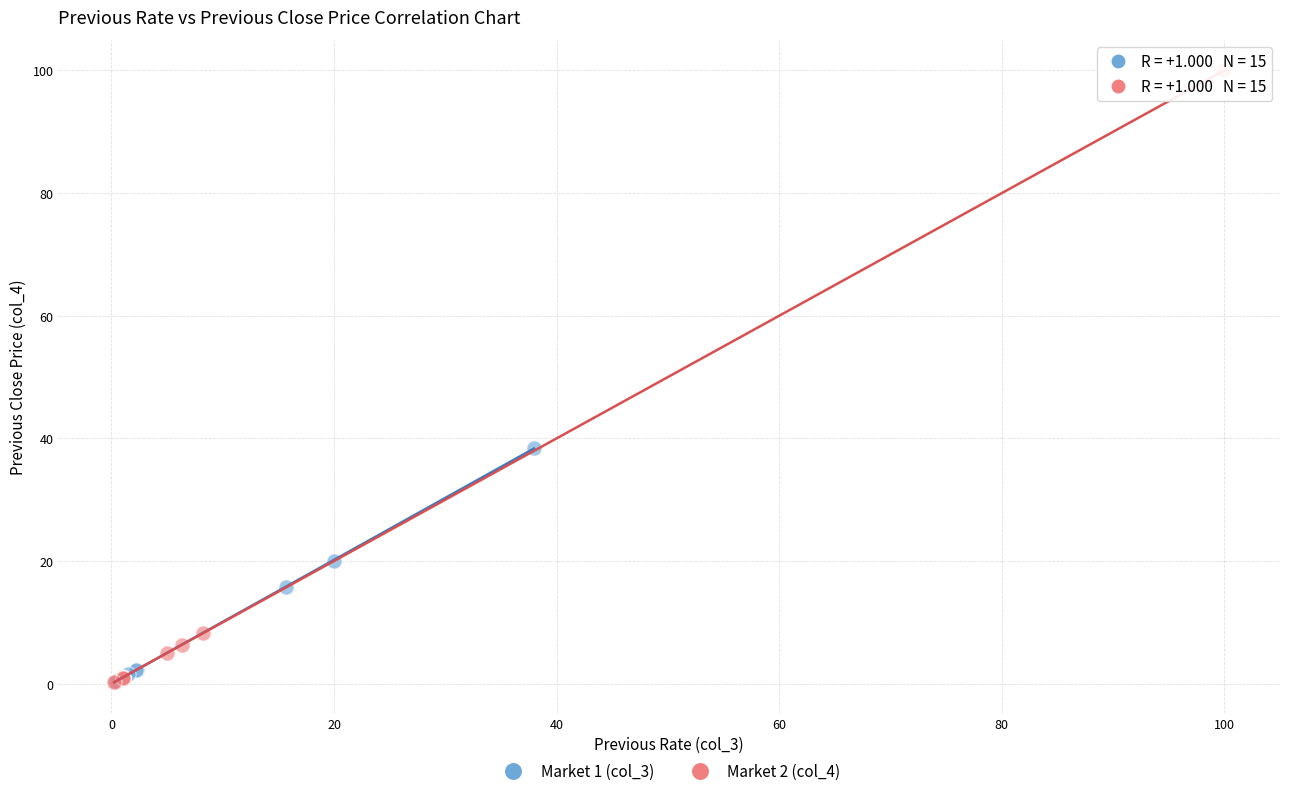

Which series has the widest spread of Y values?

Market 2 (col_4)